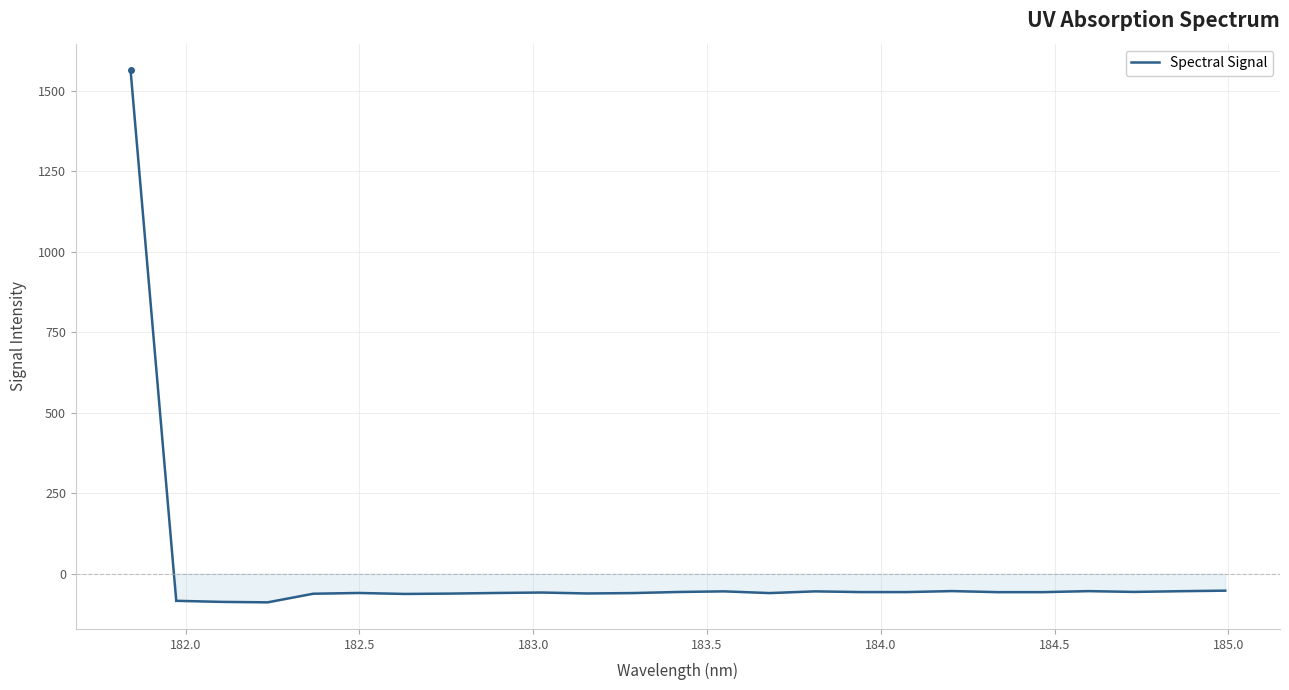

What is the minimum value shown in the chart?

-89.1